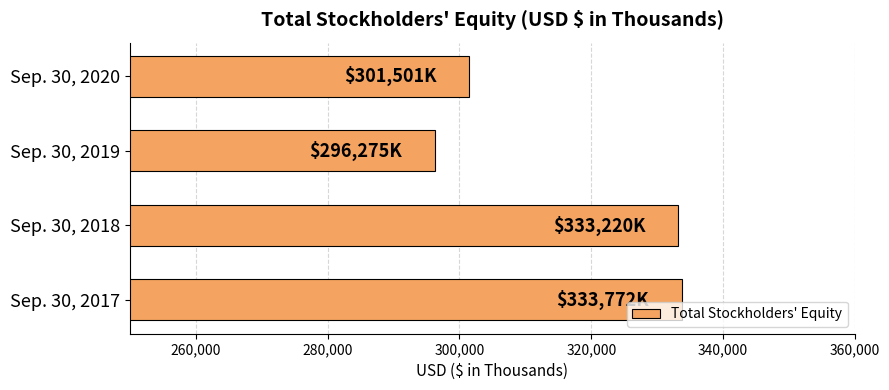

At which category does the chart reach its minimum across all series?

Sep. 30, 2019